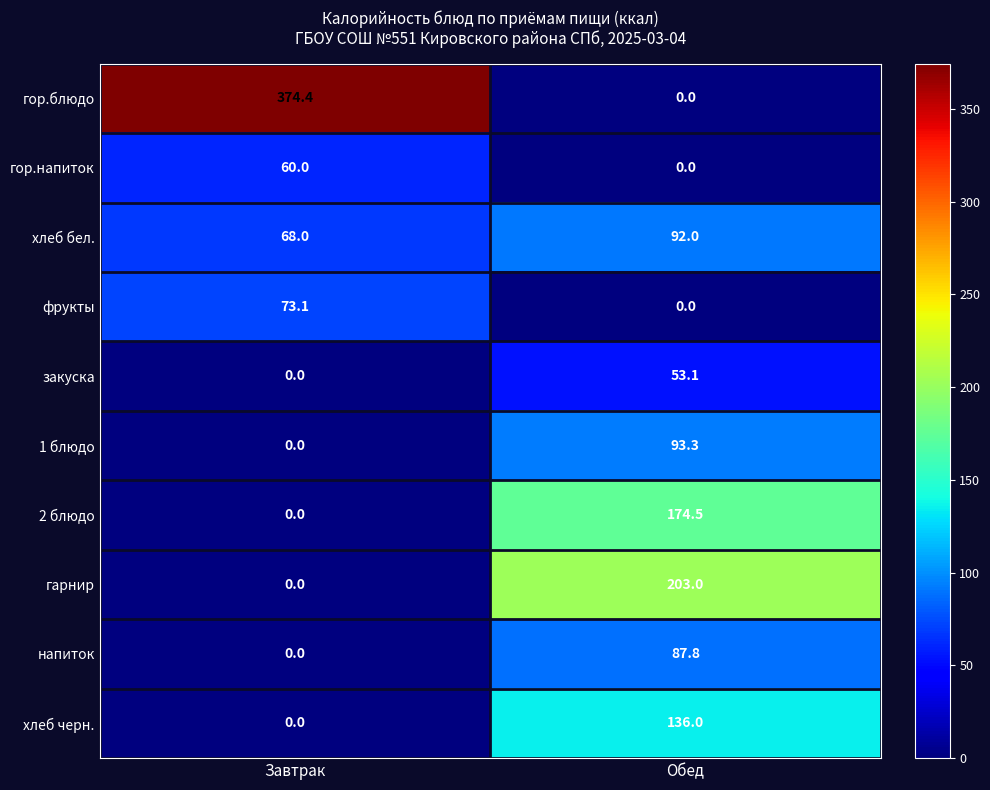

What is the total value across all series at Обед?

839.7